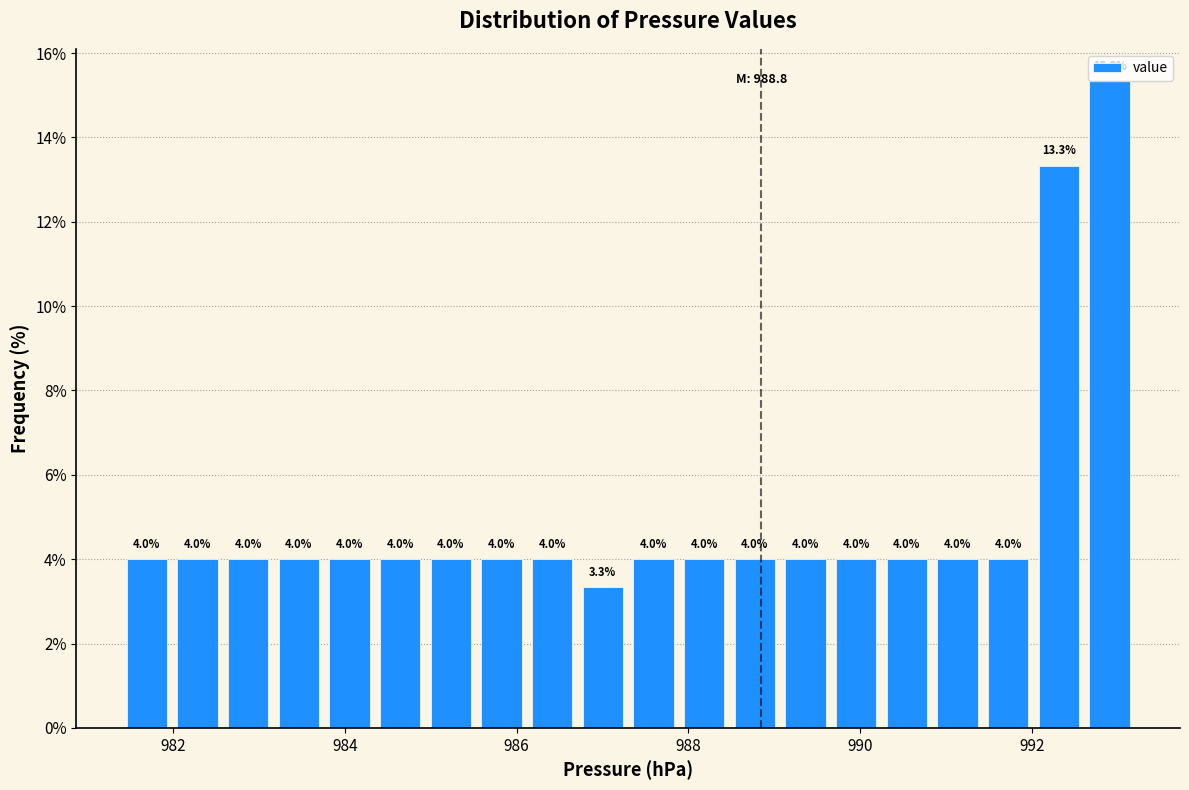

Around what value on the x-axis is the tallest bar? Give the approximate position of its centre, as read against the axis.

993.0